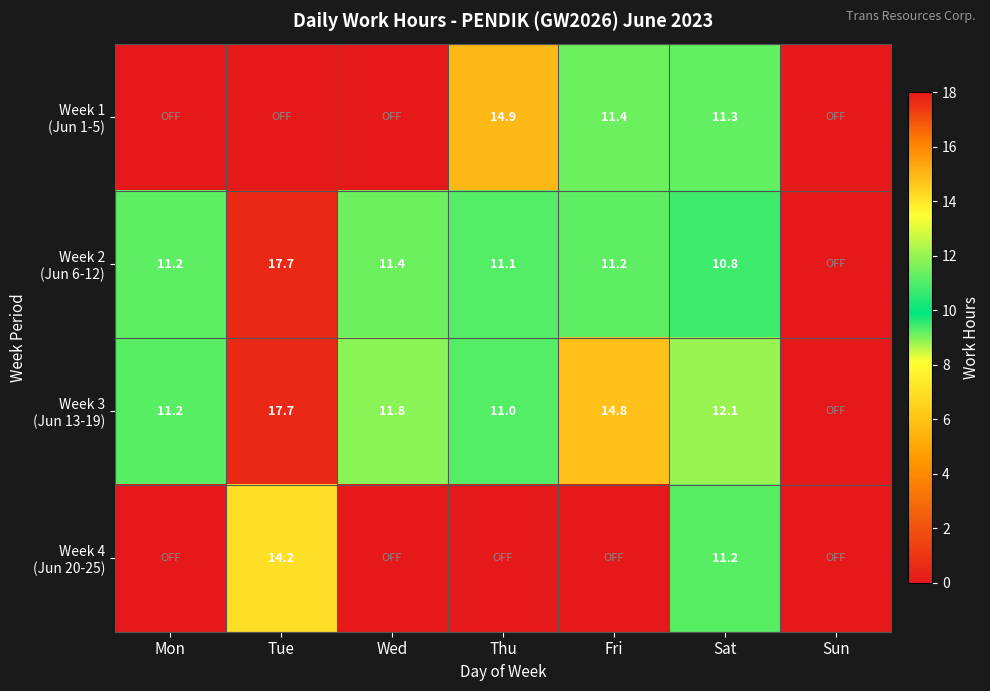

What is the total value across all series at Sat?

45.4